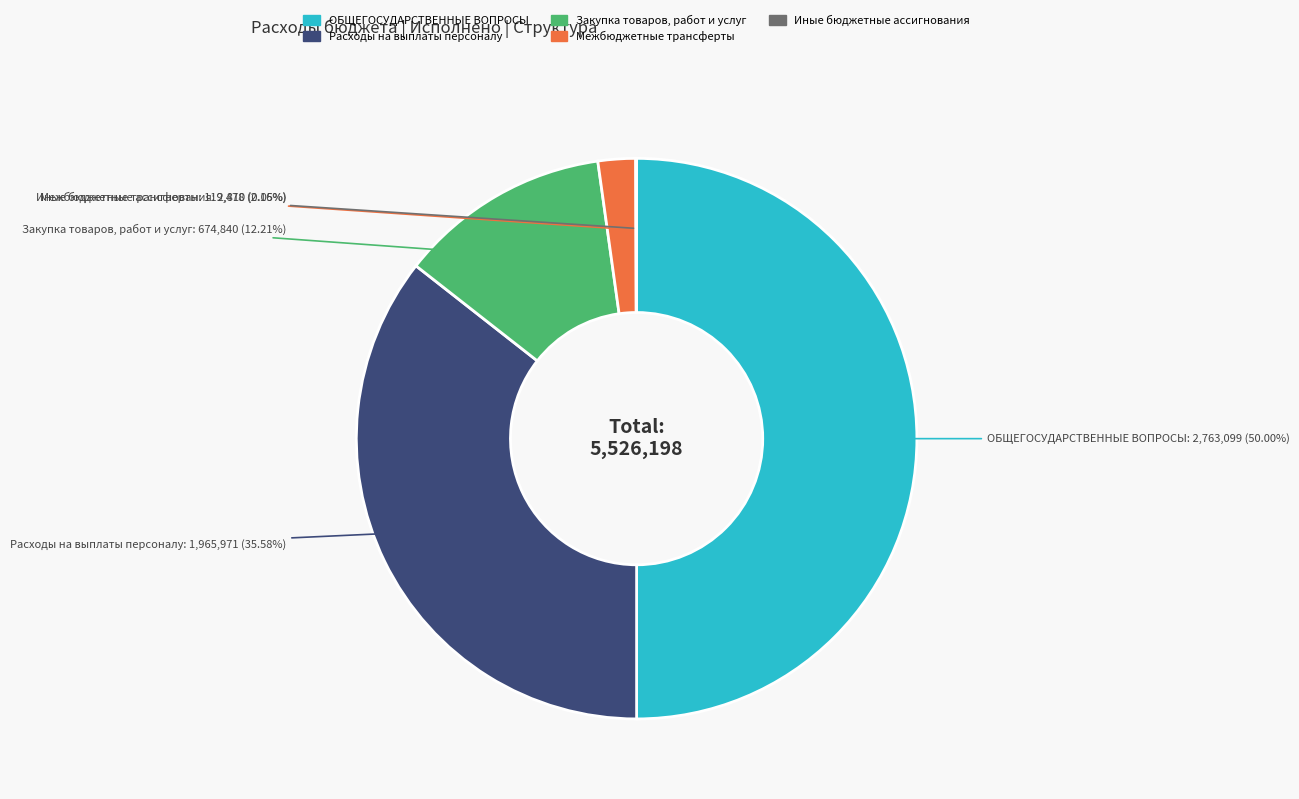

Which slice is the largest?

ОБЩЕГОСУДАРСТВЕННЫЕ ВОПРОСЫ